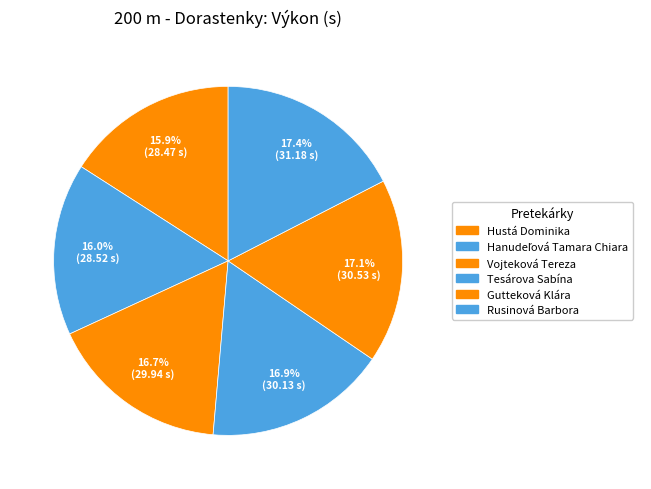

What percentage is NOT represented by Vojteková Tereza?

83.3%